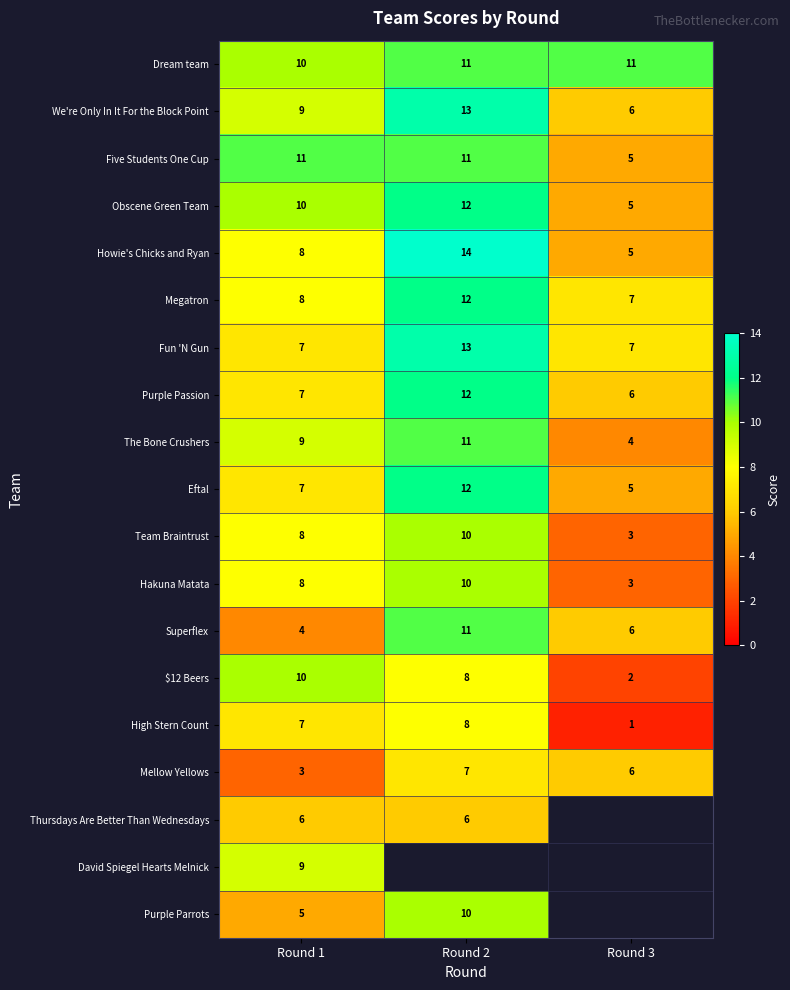

Which category has the lowest value in the $12 Beers series?

Round 3